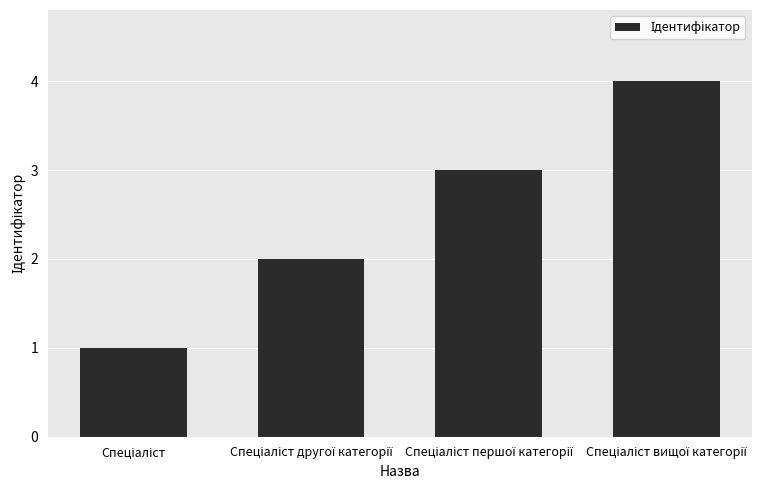

What is the greatest value displayed?

4